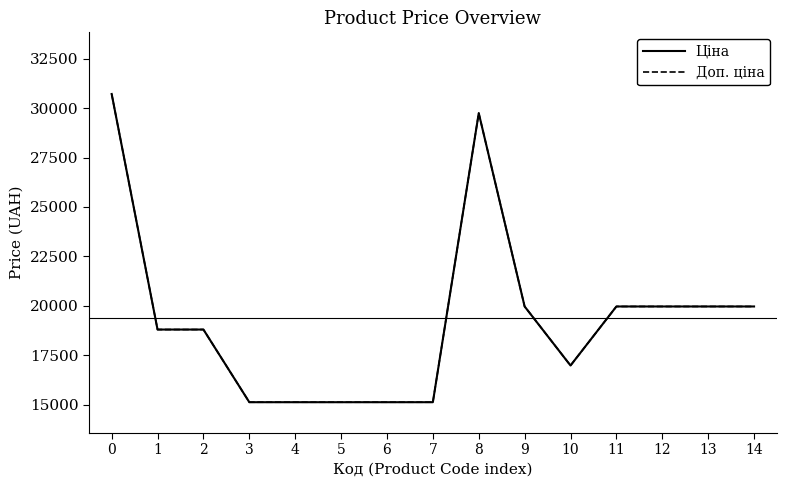

Does the chart have visible grid lines?

No